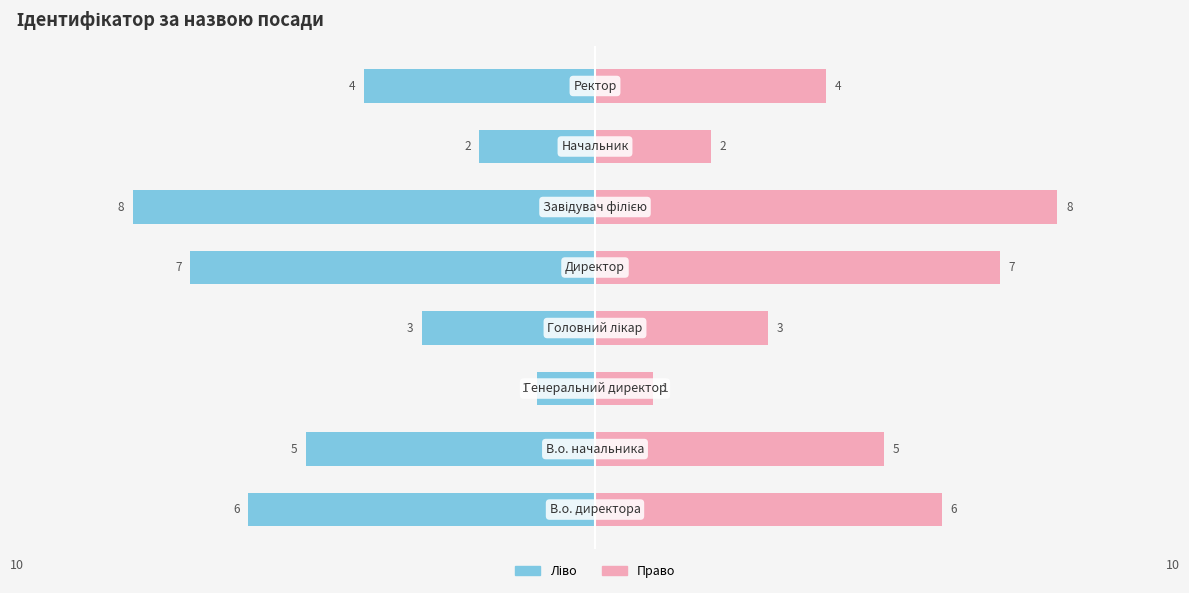

What is the highest value of the Ідентифікатор (право) series?

8